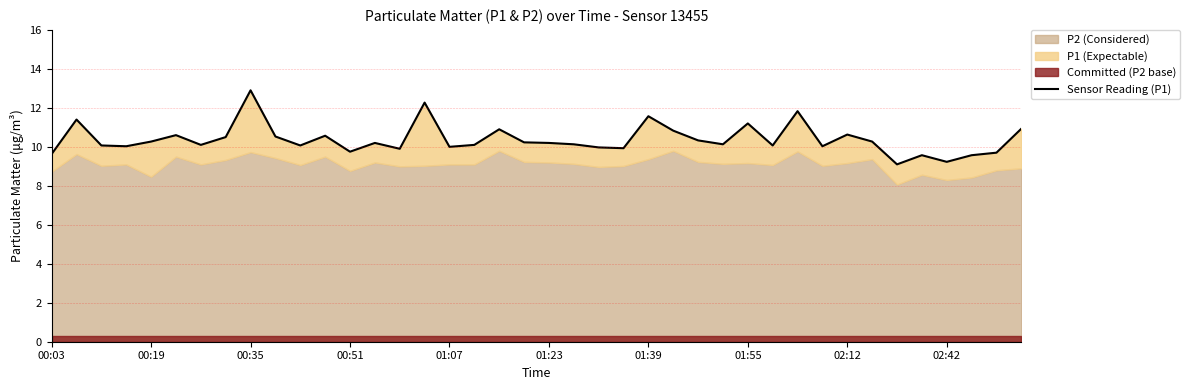

How many lines are shown in the chart?

1